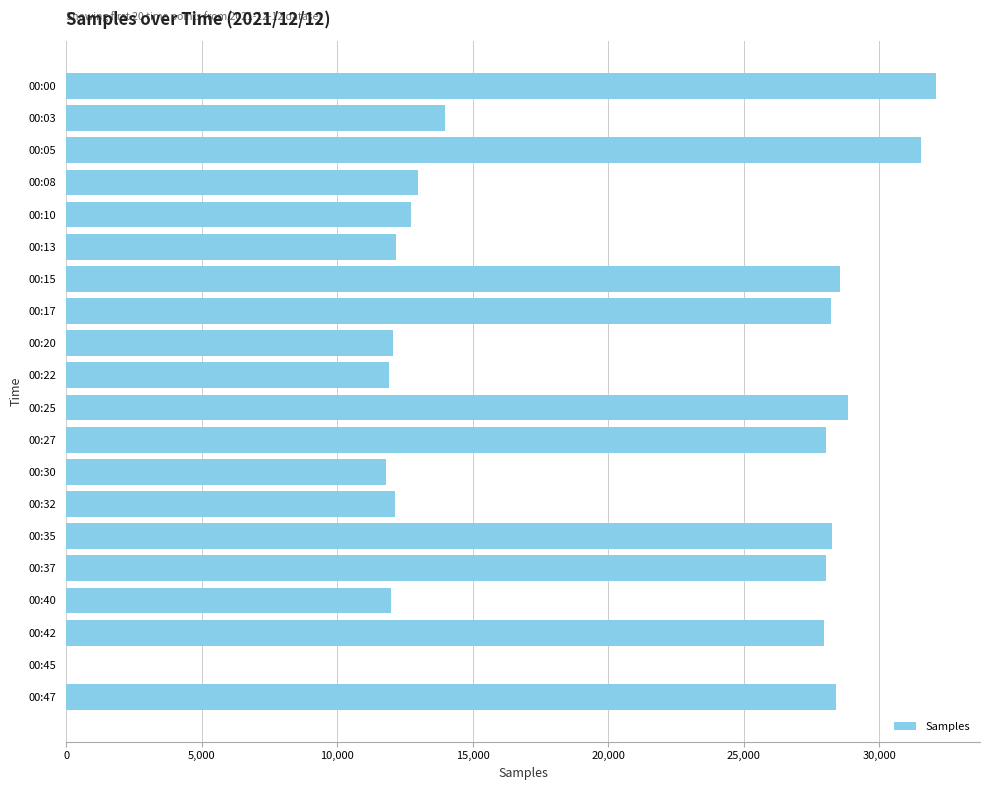

Which has a higher value, 00:22 or 00:25?

00:25